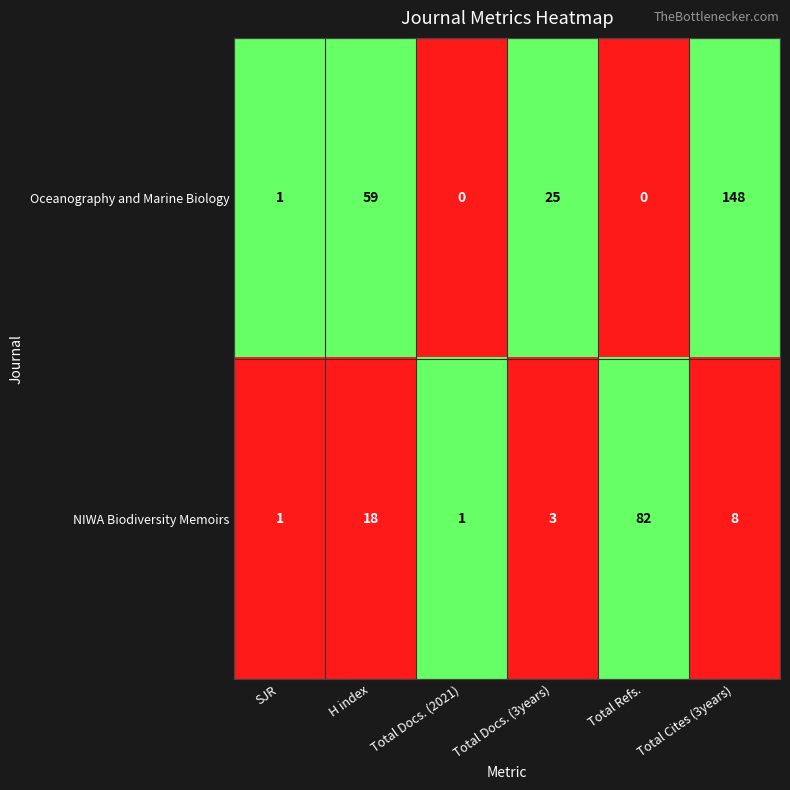

What is the spread (max minus min) of values at Total Cites (3years)?

140